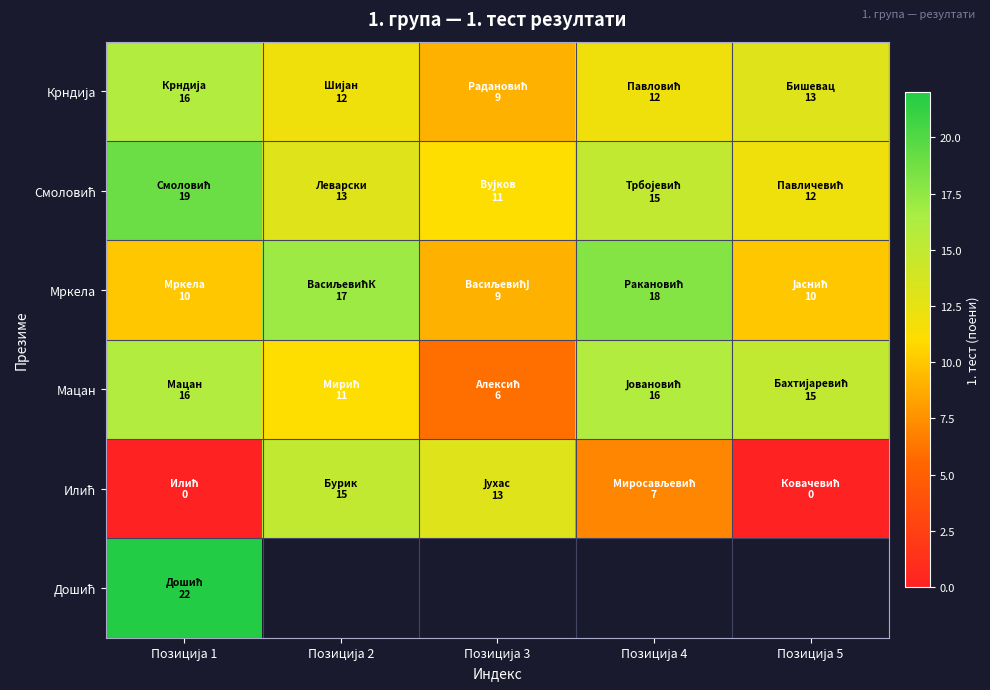

Which series changed the most between Позиција 1 and Позиција 4?

Мркела